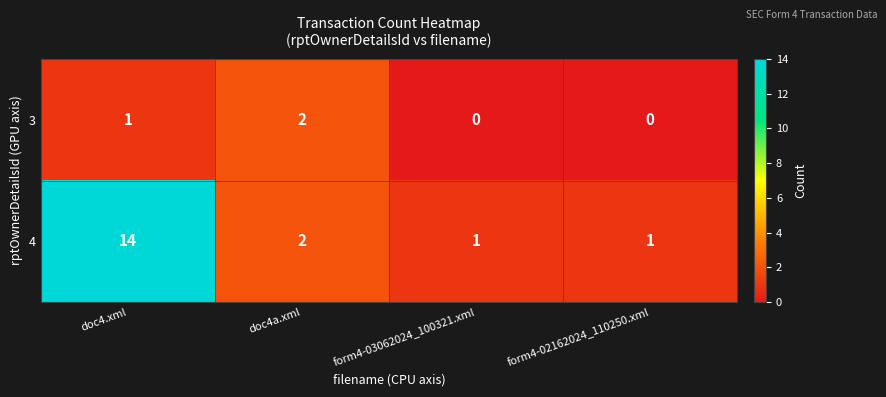

Rank the series at doc4.xml from highest to lowest value.

4, 3